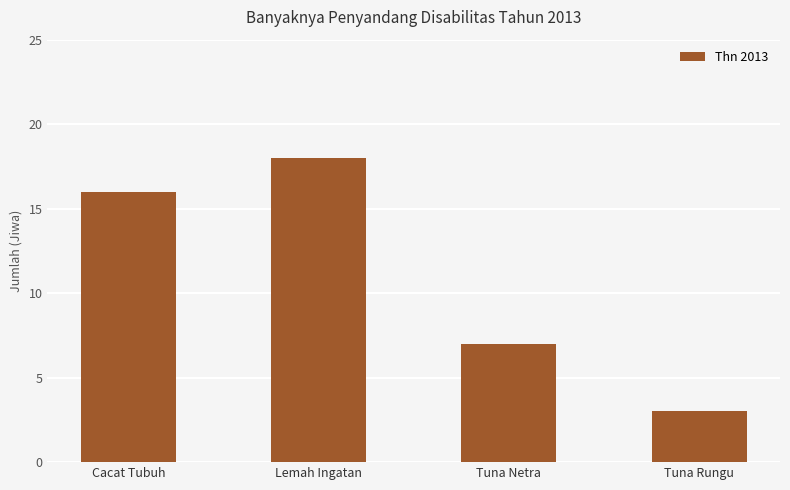

Rank the categories by value from highest to lowest.

Lemah Ingatan, Cacat Tubuh, Tuna Netra, Tuna Rungu